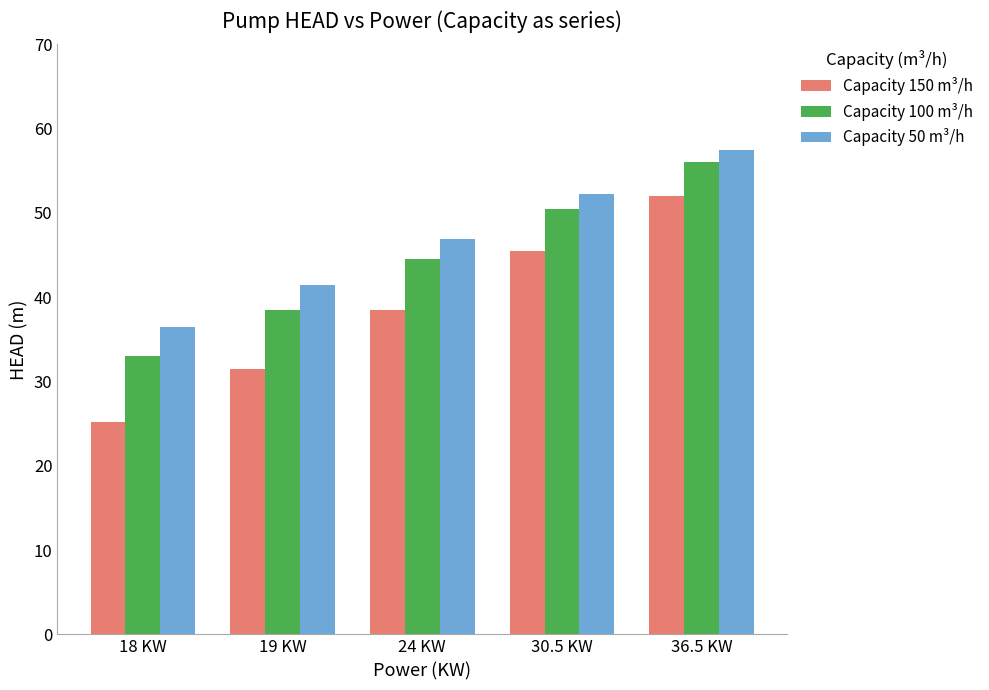

Which category has the lowest value in the Capacity 150 m³/h series?

18 KW